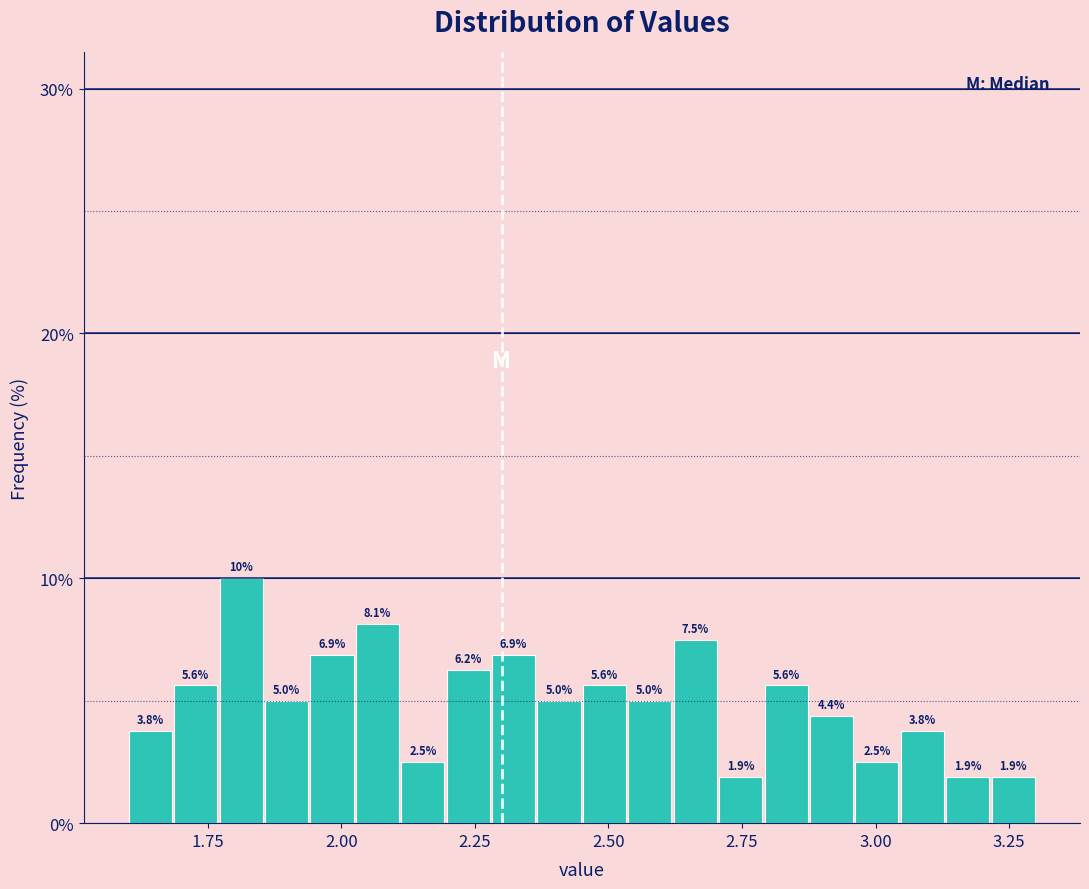

Read against the x-axis, roughly where is the centre of the tallest bar?

1.80